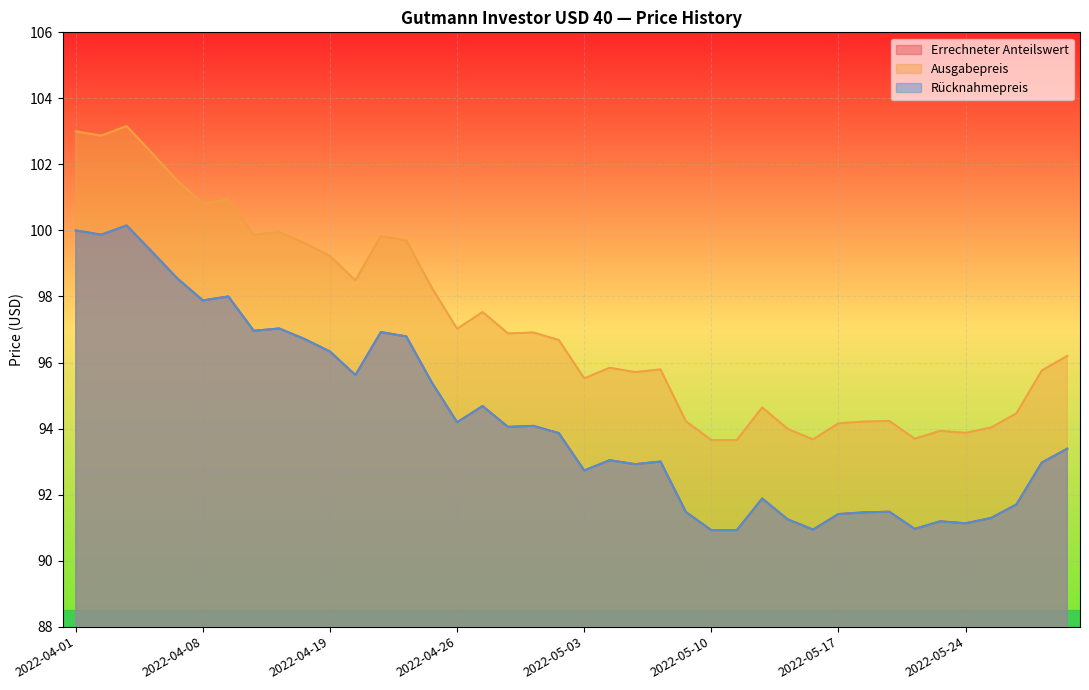

Reading right to left, list all the values displayed in this chart.

Errechneter Anteilswert: 93.4	93.0	91.7	91.3	91.1	91.2	91.0	91.5	91.5	91.4	90.9	91.2	91.9	90.9	90.9	91.5	93.0	92.9	93.0	92.7	93.9	94.1	94.0	94.7	94.2	95.4	96.8	96.9	95.6	96.3	96.7	97.0	97.0	98.0	97.9	98.5	99.3	100.2	99.9	100.0
Ausgabepreis: 96.2	95.8	94.5	94.0	93.9	93.9	93.7	94.2	94.2	94.2	93.7	94.0	94.6	93.7	93.7	94.2	95.8	95.7	95.8	95.5	96.7	96.9	96.9	97.5	97.0	98.3	99.7	99.8	98.5	99.2	99.6	100.0	99.9	100.9	100.8	101.5	102.3	103.2	102.9	103.0
Rücknahmepreis: 93.4	93.0	91.7	91.3	91.1	91.2	91.0	91.5	91.5	91.4	90.9	91.2	91.9	90.9	90.9	91.5	93.0	92.9	93.0	92.7	93.9	94.1	94.0	94.7	94.2	95.4	96.8	96.9	95.6	96.3	96.7	97.0	97.0	98.0	97.9	98.5	99.3	100.2	99.9	100.0